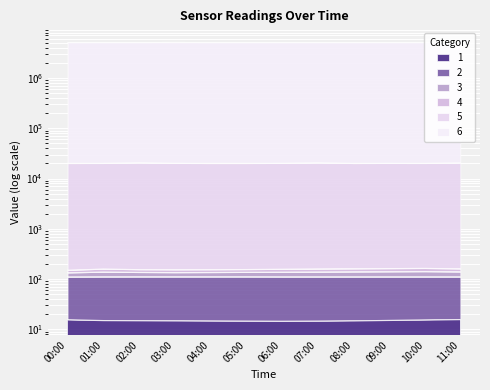

What is the minimum value shown in the chart?

14.7